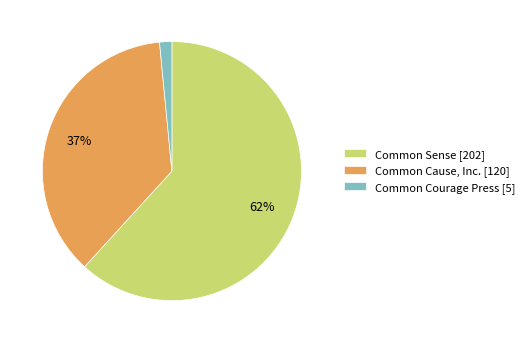

How many slices are in this pie chart?

3